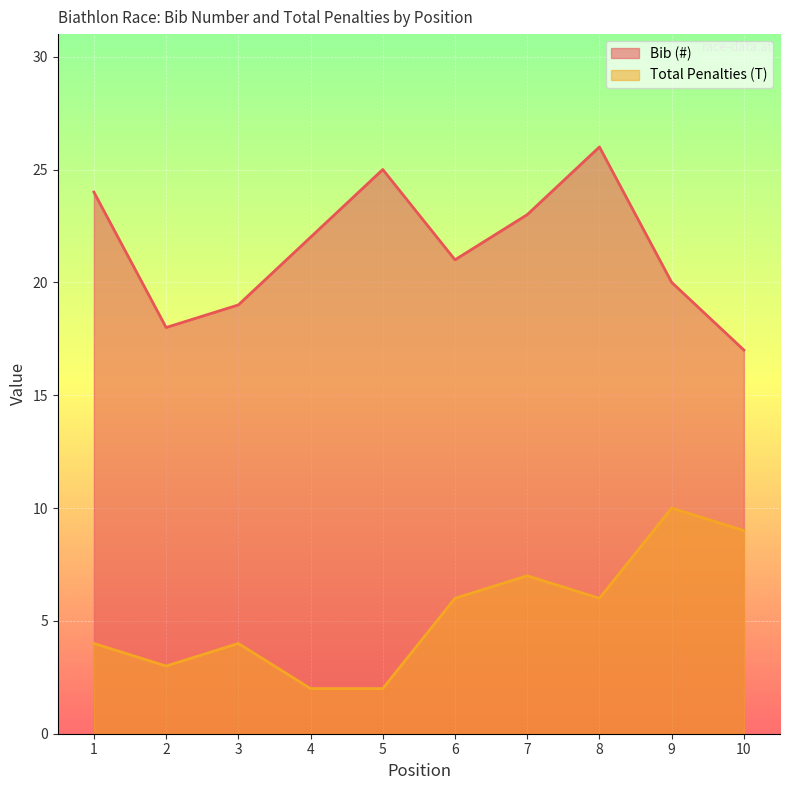

Reading left to right, extract all data points from this chart.

Bib (#): 1=24	2=18	3=19	4=22	5=25	6=21	7=23	8=26	9=20	10=17
Total Penalties (T): 1=4	2=3	3=4	4=2	5=2	6=6	7=7	8=6	9=10	10=9